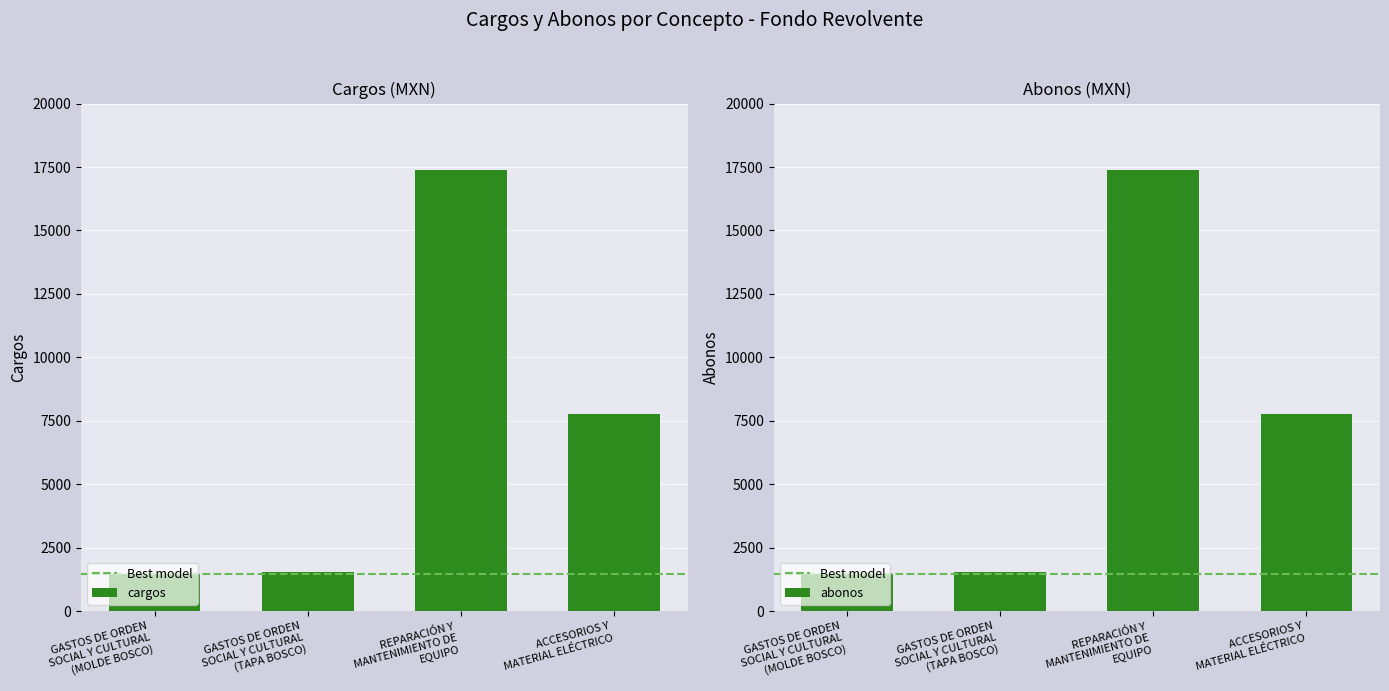

What is the difference between the maximum and minimum values in the abonos series?

15928.7